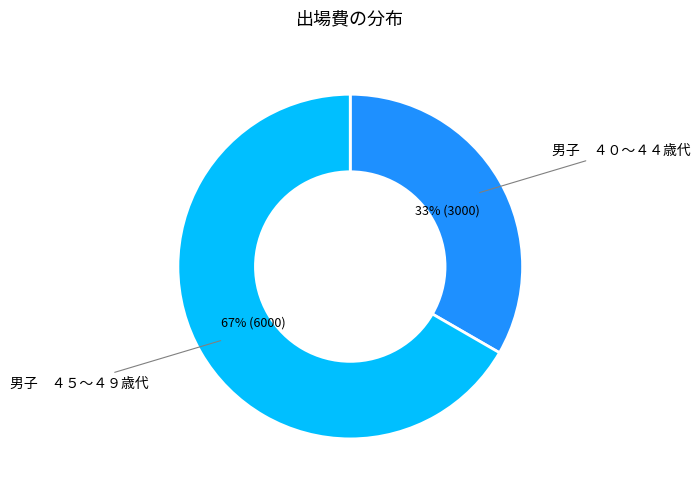

How many slices are in this pie chart?

2